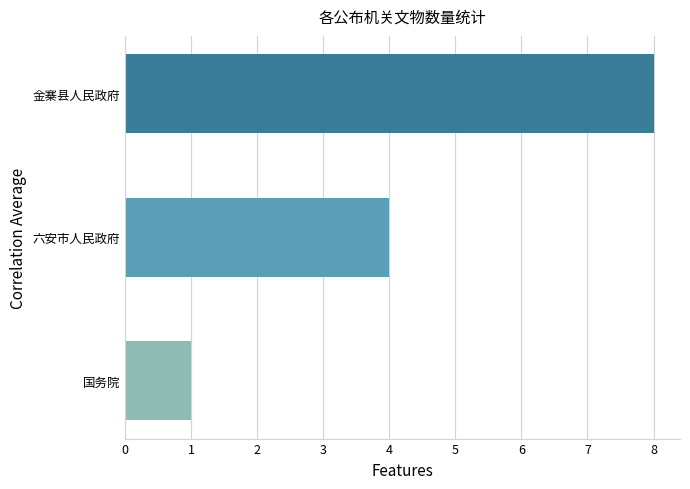

True or false: the data shows 1 at 国务院.

True